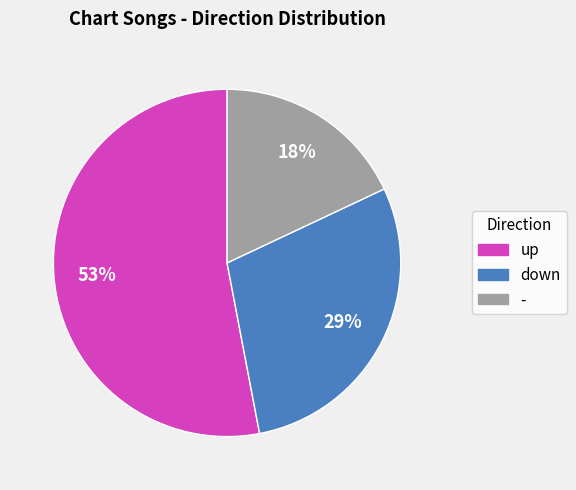

How many segments does this pie chart have?

3